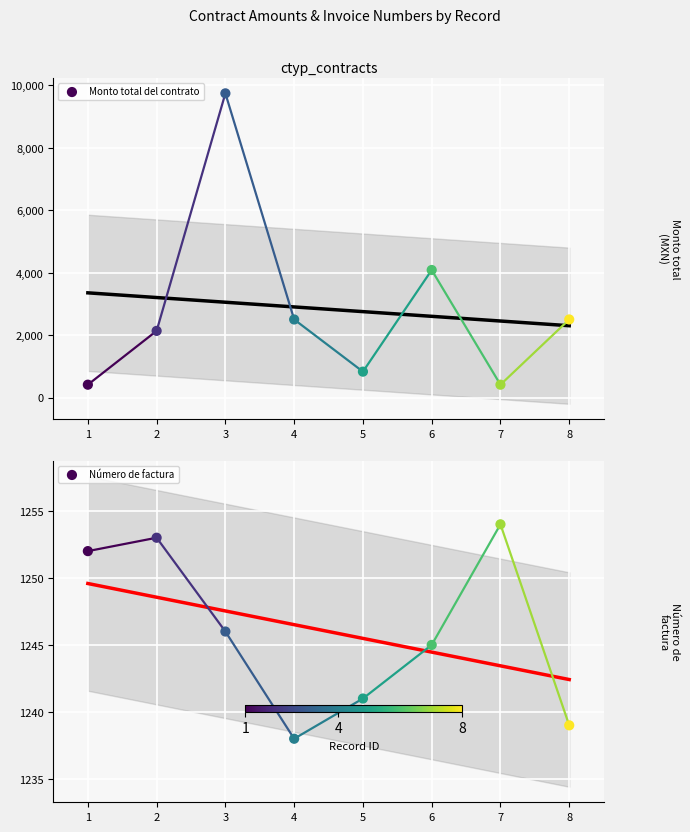

Which series contains the lowest Y value?

Monto total del contrato